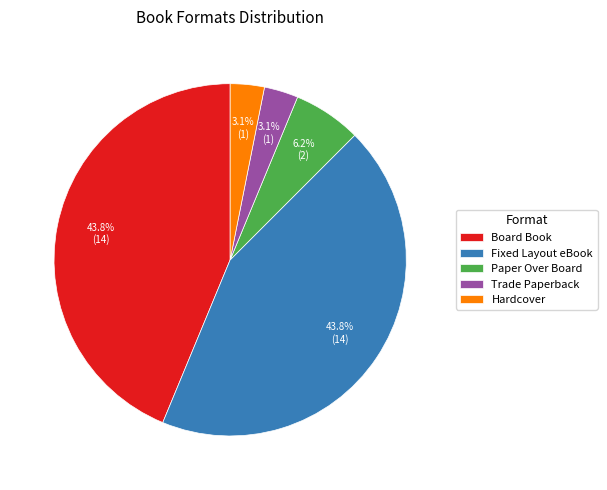

Which has a higher value, Hardcover or Fixed Layout eBook?

Fixed Layout eBook